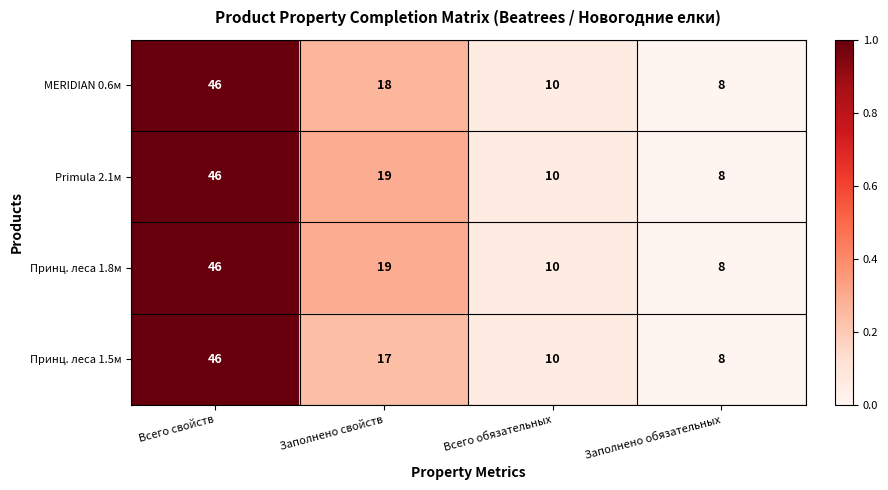

How many series are shown in this chart?

4